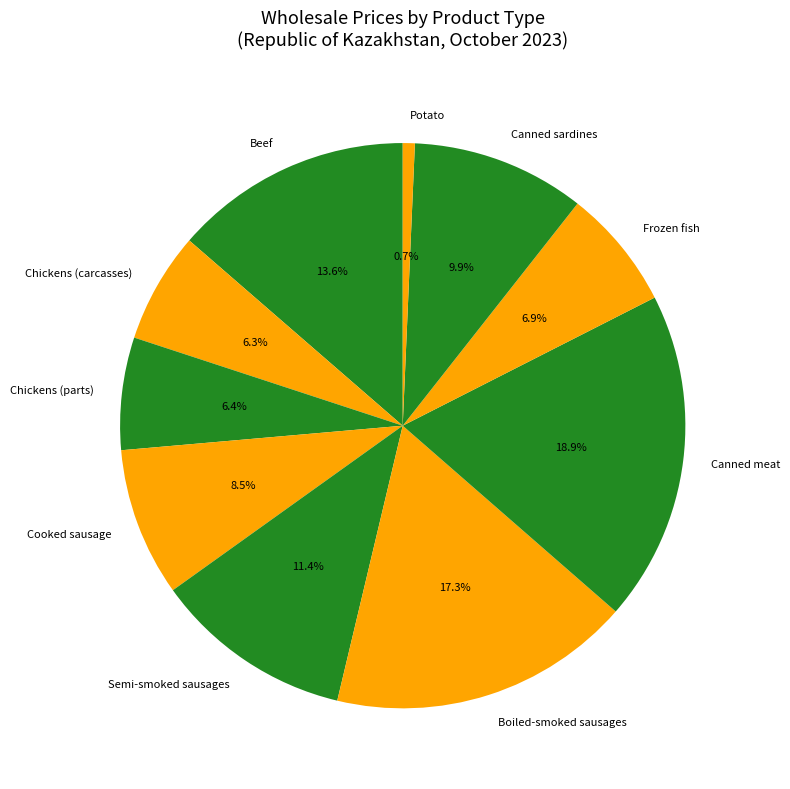

Does Semi-smoked sausages represent more than half of the total?

No